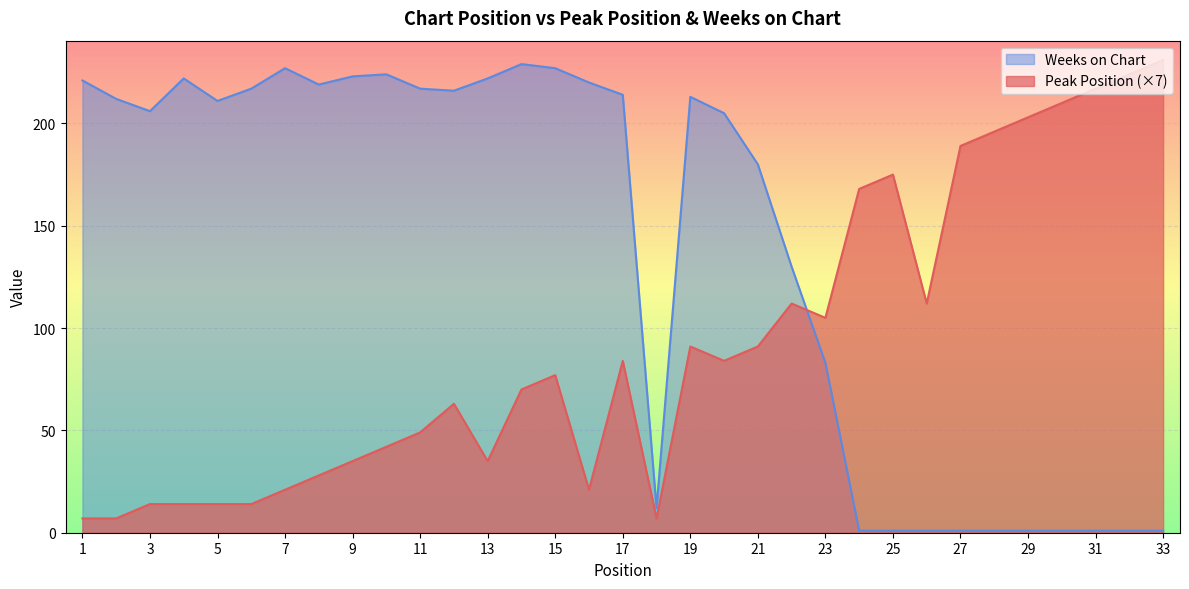

Where do Weeks on Chart and Peak Position first cross each other?

22 and 23